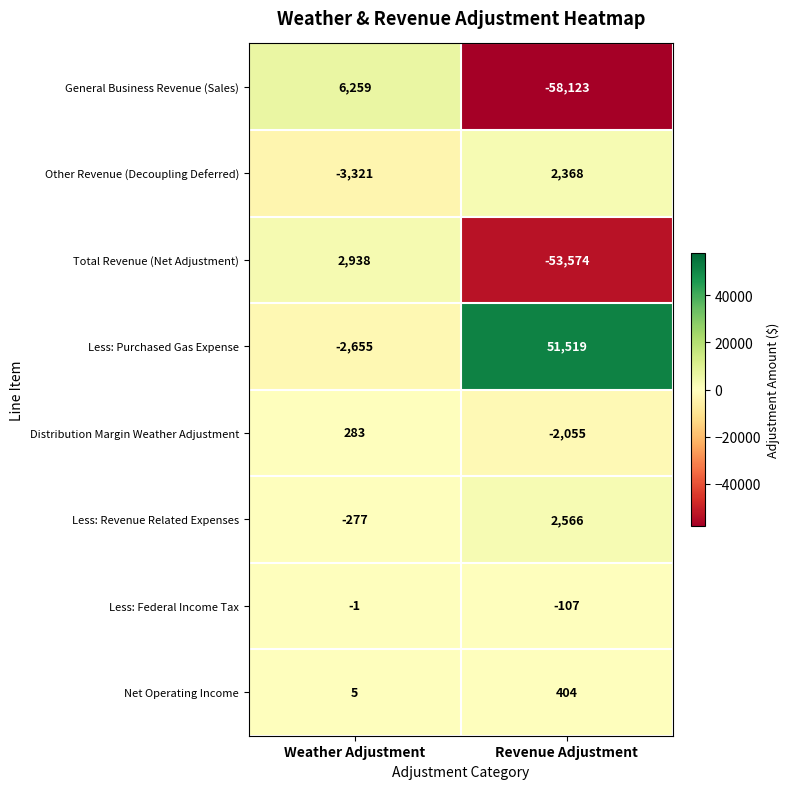

Reading left to right, extract all data points from this chart.

General Business Revenue (Sales): Weather Adjustment=6259	Revenue Adjustment=-58123
Other Revenue (Decoupling Deferred): Weather Adjustment=-3321	Revenue Adjustment=2368
Total Revenue (Net Adjustment): Weather Adjustment=2938	Revenue Adjustment=-53574
Less: Purchased Gas Expense: Weather Adjustment=-2655	Revenue Adjustment=51519
Distribution Margin Weather Adjustment: Weather Adjustment=283	Revenue Adjustment=-2055
Less: Revenue Related Expenses: Weather Adjustment=-277	Revenue Adjustment=2566
Less: Federal Income Tax: Weather Adjustment=-1	Revenue Adjustment=-107
Net Operating Income: Weather Adjustment=5	Revenue Adjustment=404